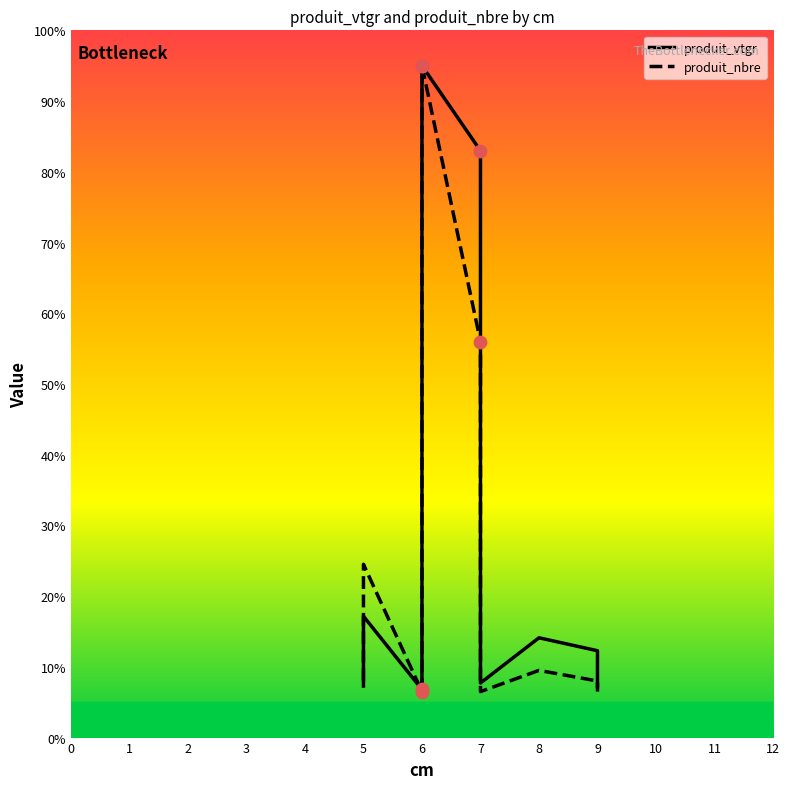

What is the ratio of the value at 6 to the value at 7?

0.1